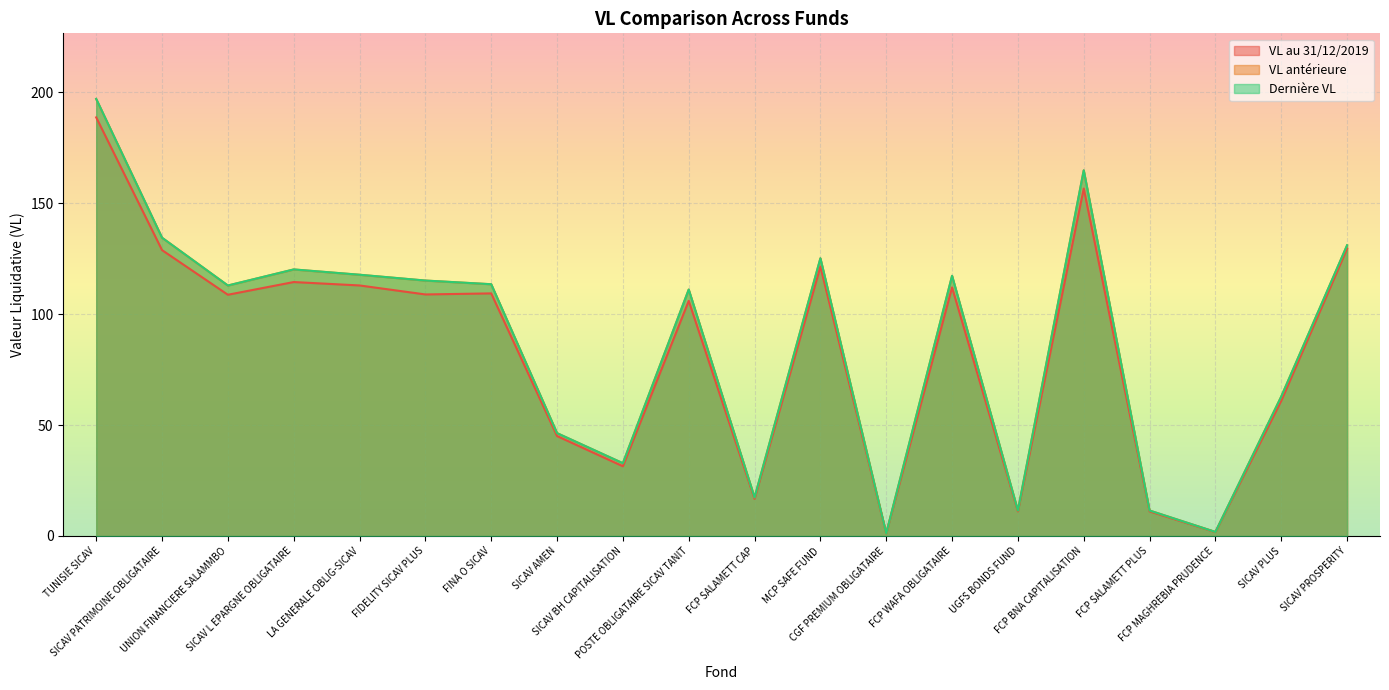

At how many categories does at least one series exceed 31?

15